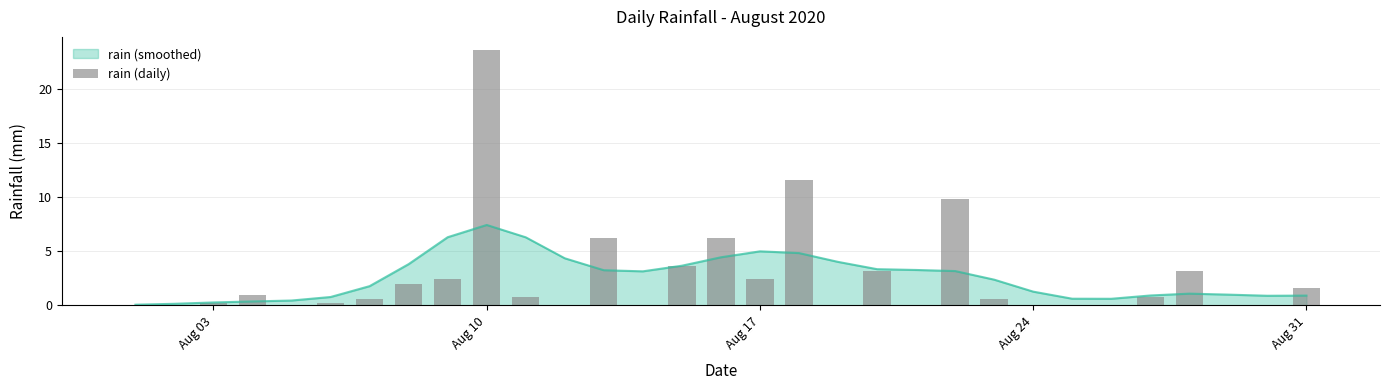

Are the bars grouped side by side (vs. stacked)?

No